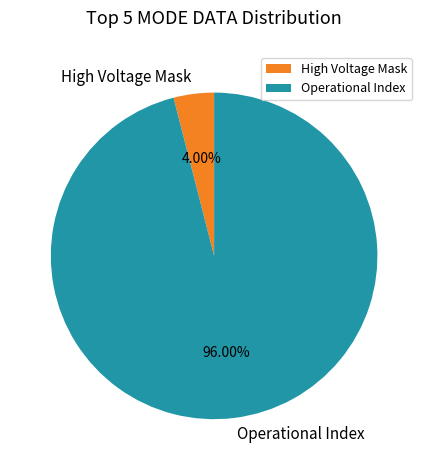

Is the sum of Operational Index and High Voltage Mask greater than half?

Yes